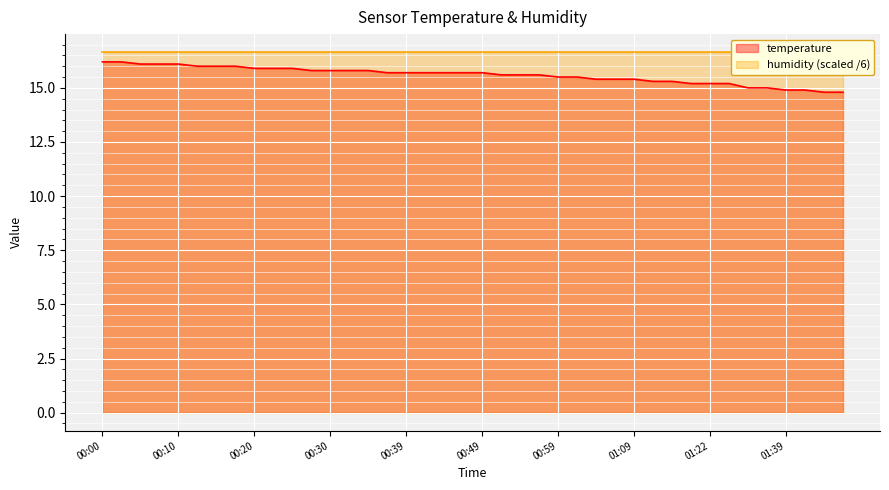

List the labels in order of value, largest first.

00:00, 00:03, 00:05, 00:08, 00:10, 00:13, 00:15, 00:17, 00:20, 00:22, 00:25, 00:27, 00:30, 00:32, 00:34, 00:37, 00:39, 00:42, 00:44, 00:47, 00:49, 00:51, 00:54, 00:56, 00:59, 01:01, 01:04, 01:06, 01:09, 01:15, 01:18, 01:20, 01:22, 01:25, 01:34, 01:36, 01:39, 01:41, 01:43, 01:46